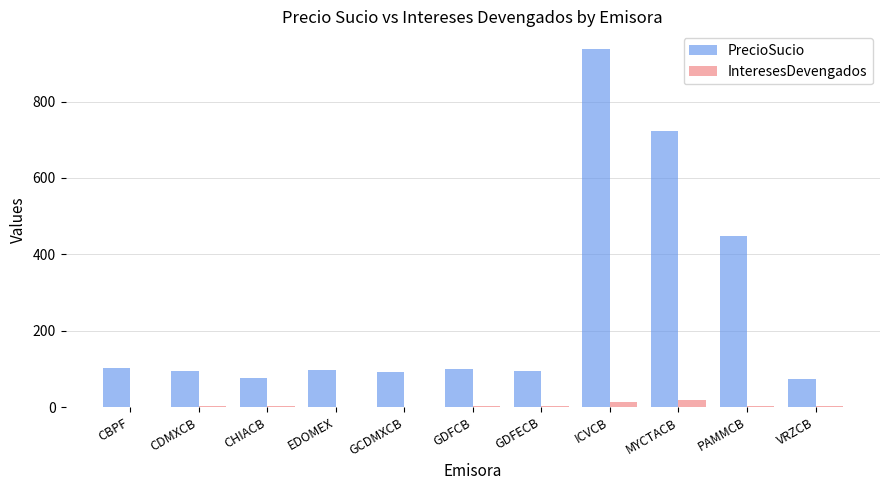

At which category does the chart reach its peak across all series?

ICVCB